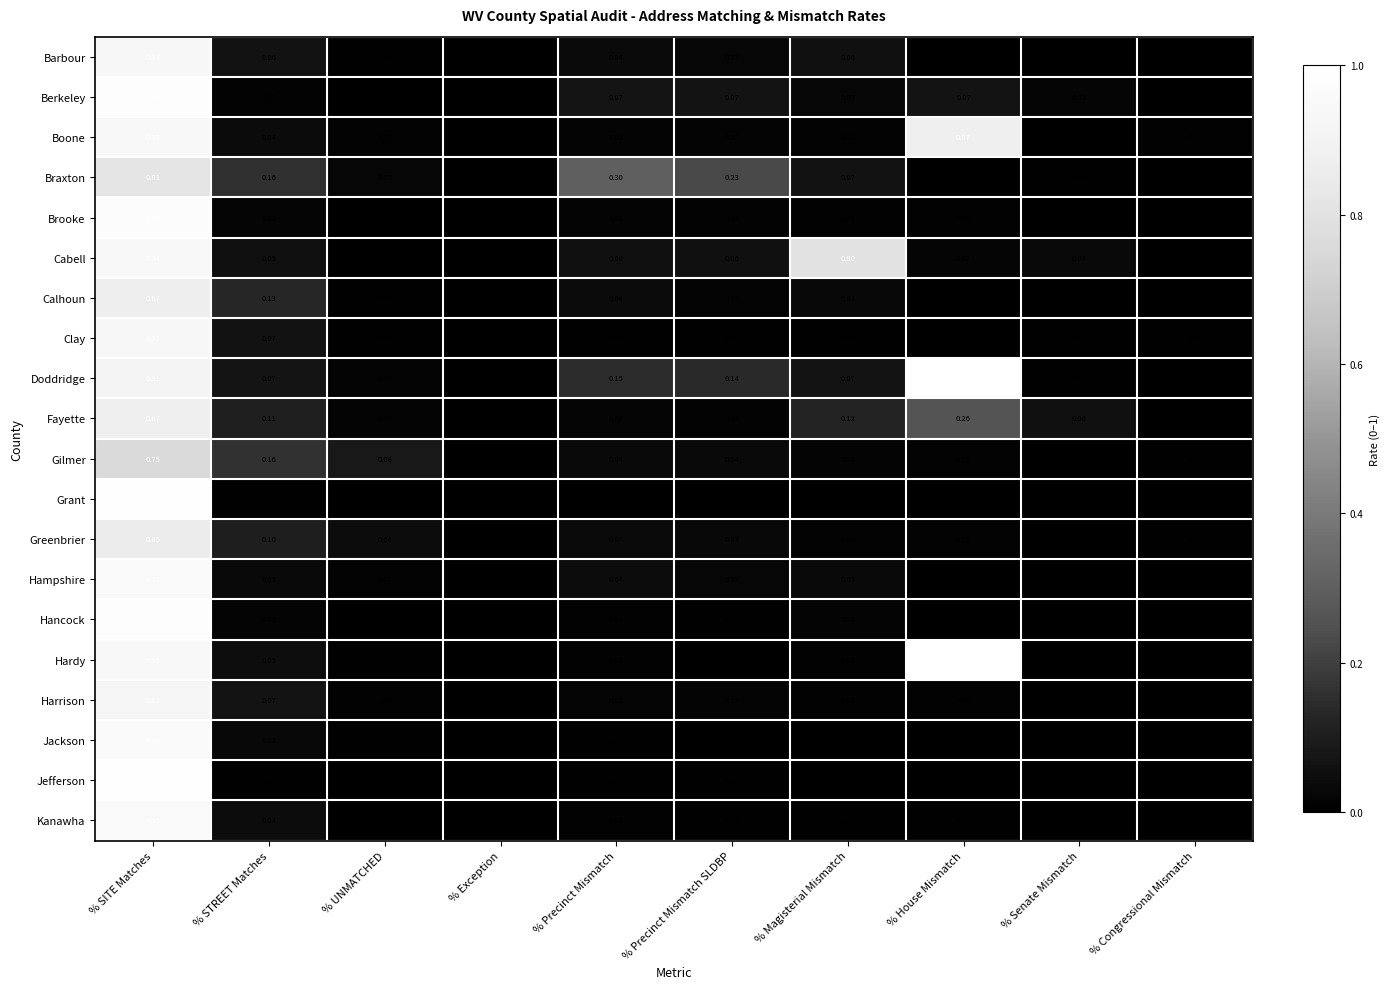

Which label corresponds to the largest value in the chart?

% House Mismatch